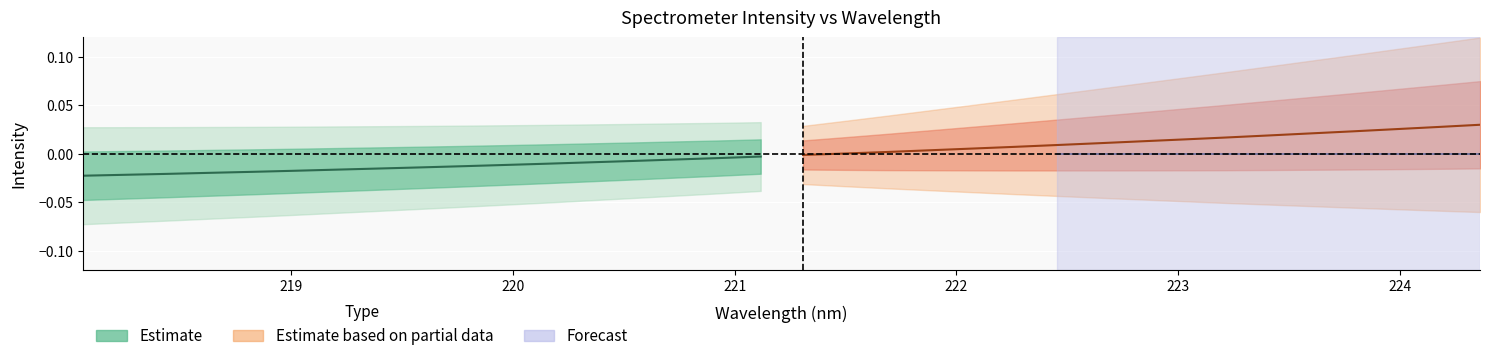

How many categories are shown in the chart?

17